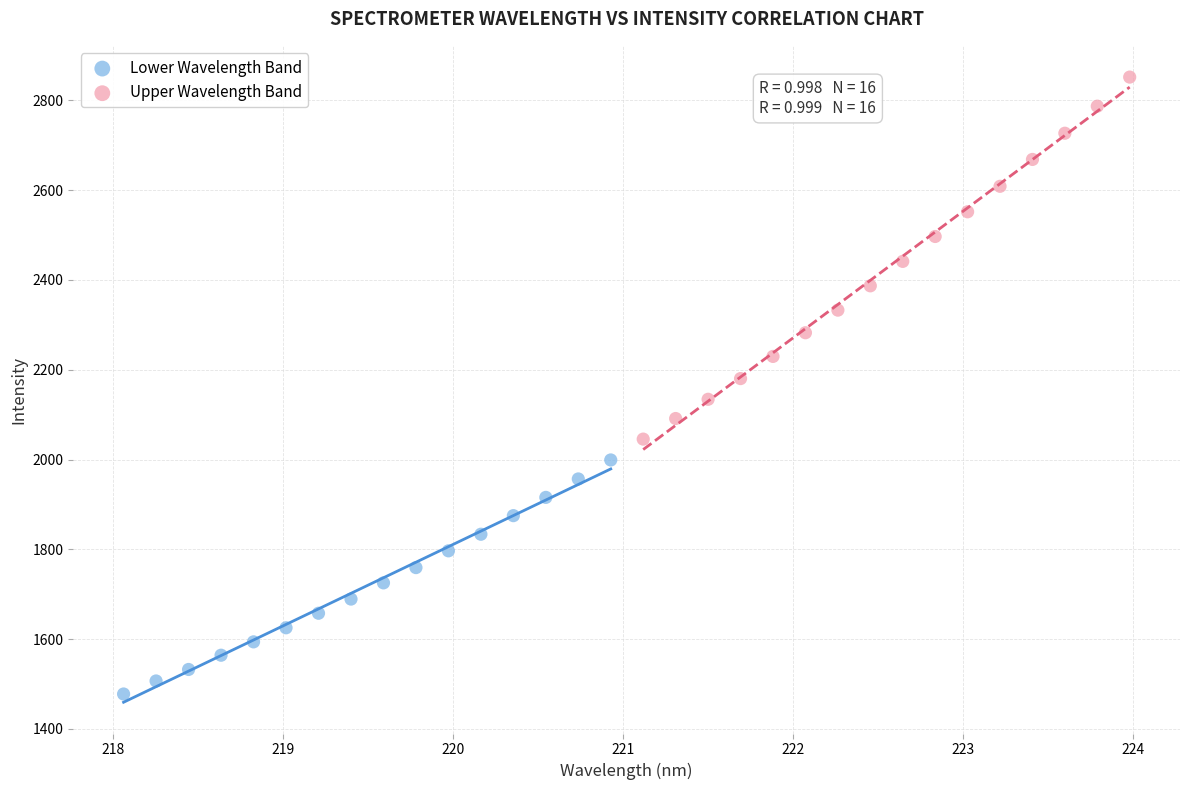

Which series has the largest Y range (max minus min)?

Upper Wavelength Band